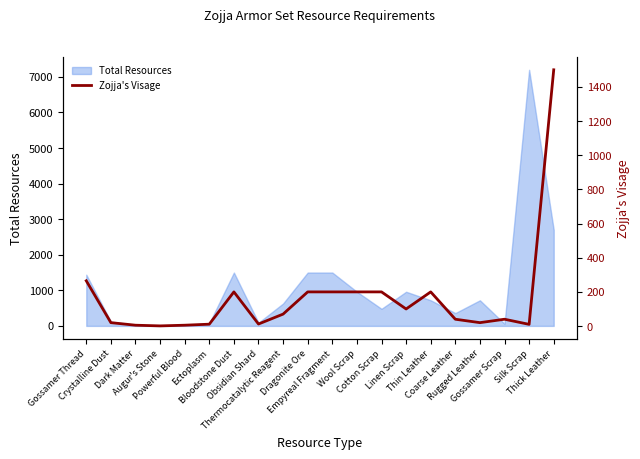

The value at Thermocatalytic Reagent is 43. True or false?

False